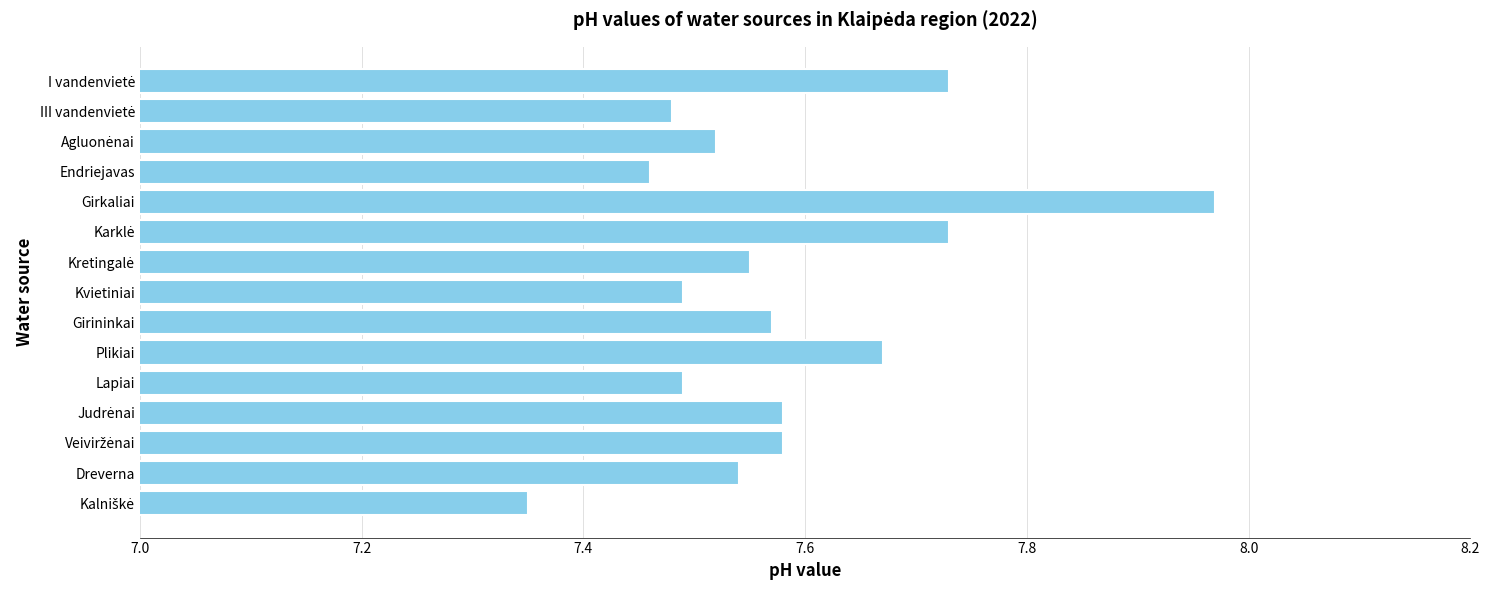

What is the difference between the second highest and minimum values?

0.4